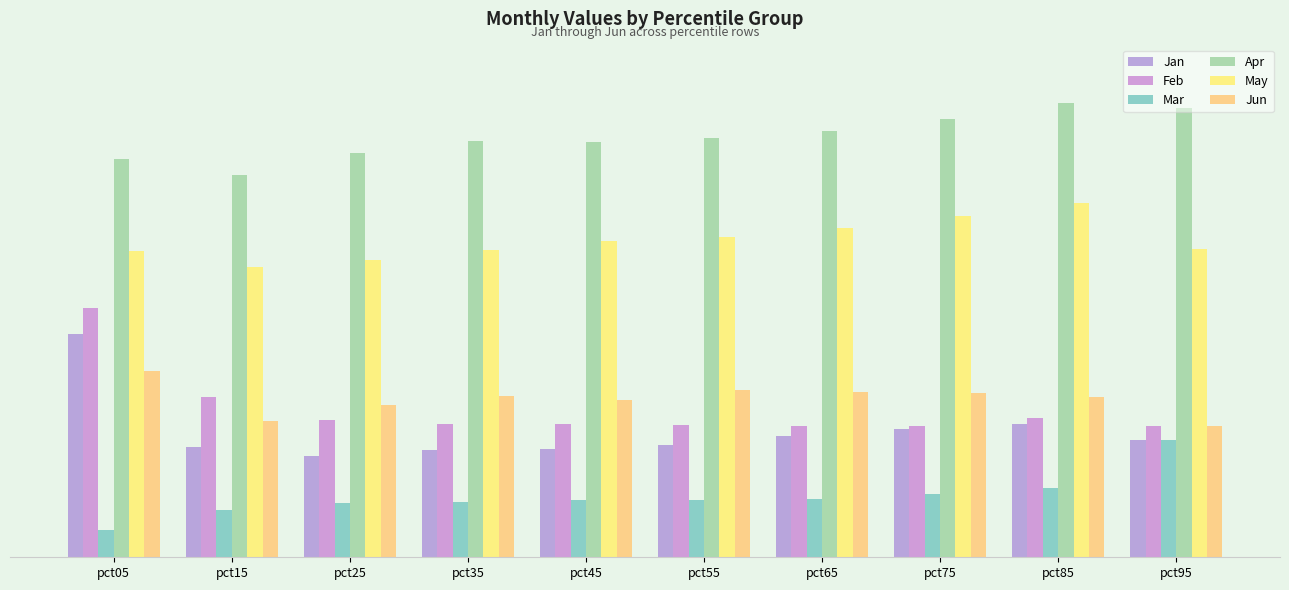

What are all the series names shown in the legend?

Jan, Feb, Mar, Apr, May, Jun